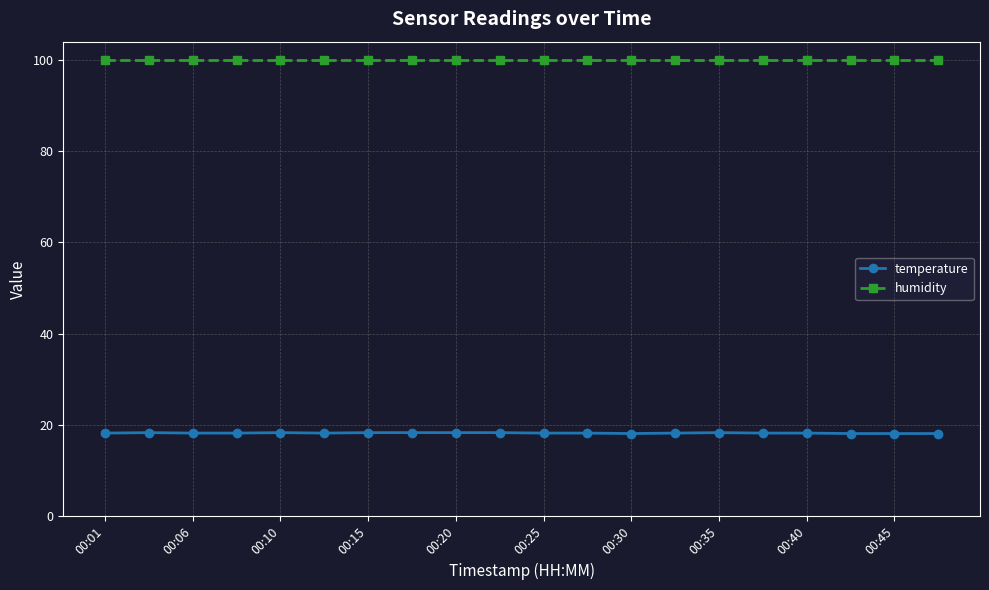

What is the value of the temperature point at the 19th from the left?

18.1